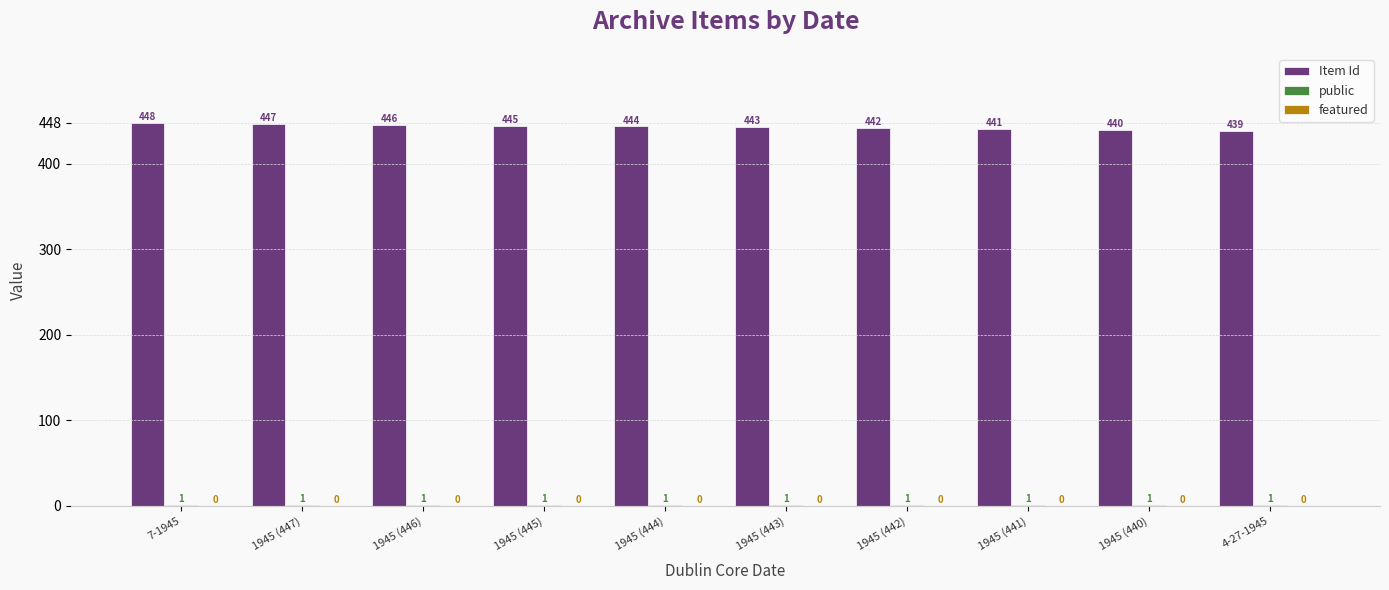

Which series has the largest total across all categories?

Item Id